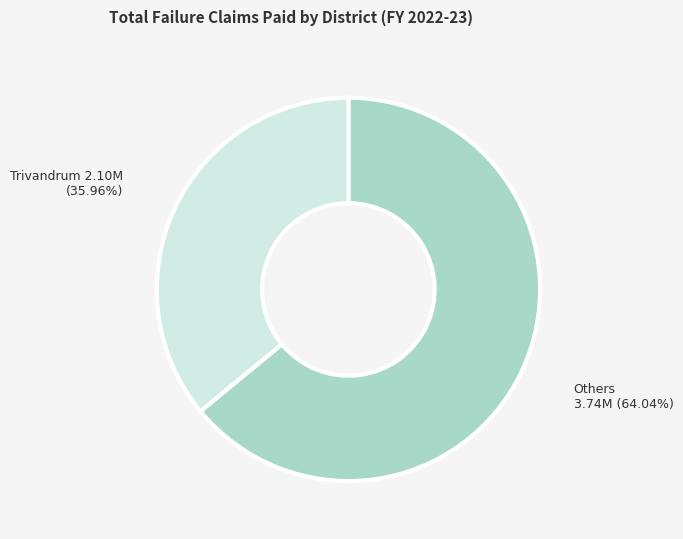

Does any single category account for the majority?

Yes